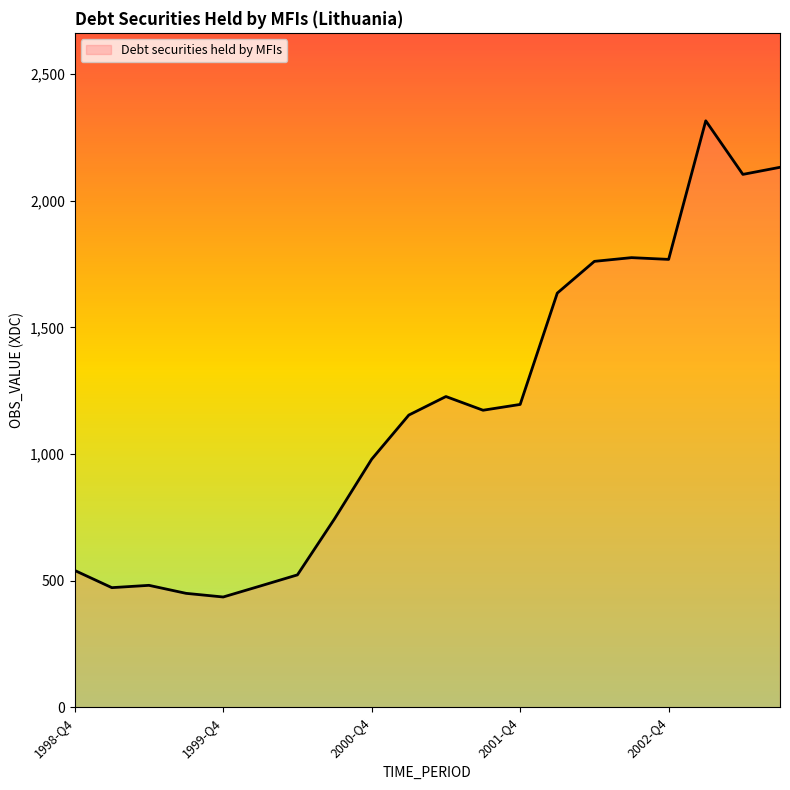

What is the greatest value displayed?

2315.7